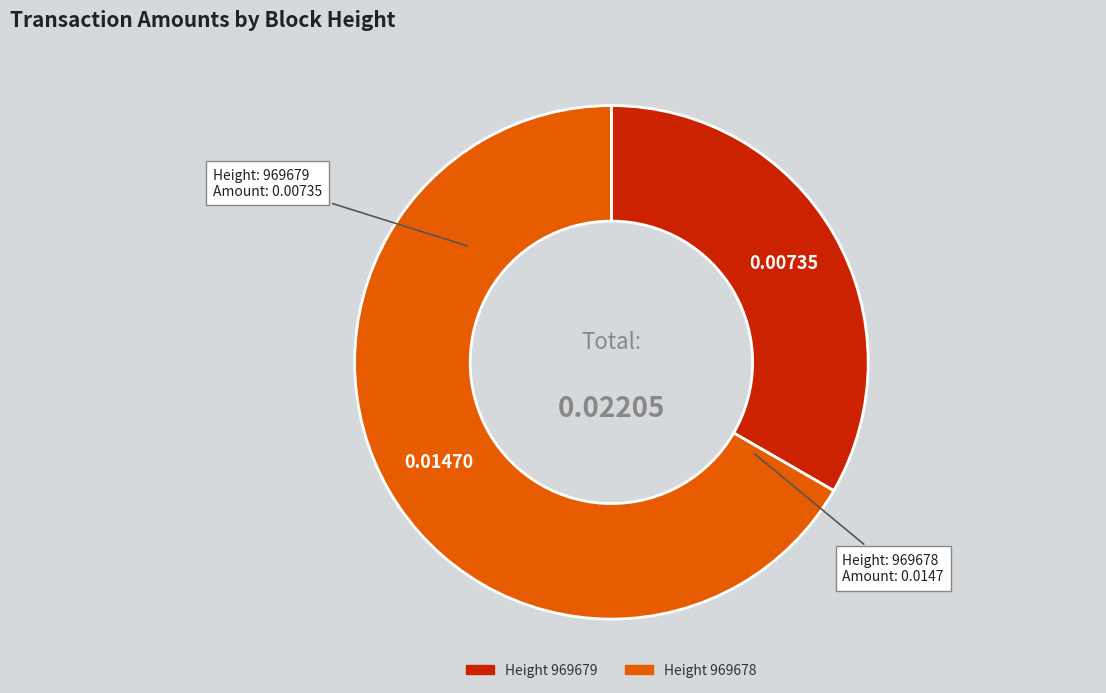

What is the largest slice in the pie chart?

Height 969678